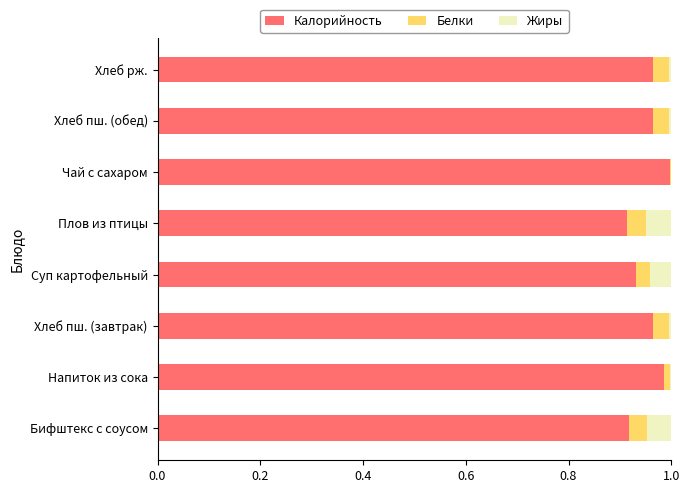

The value of Калорийность at Чай с сахаром is 1.6. True or false?

False